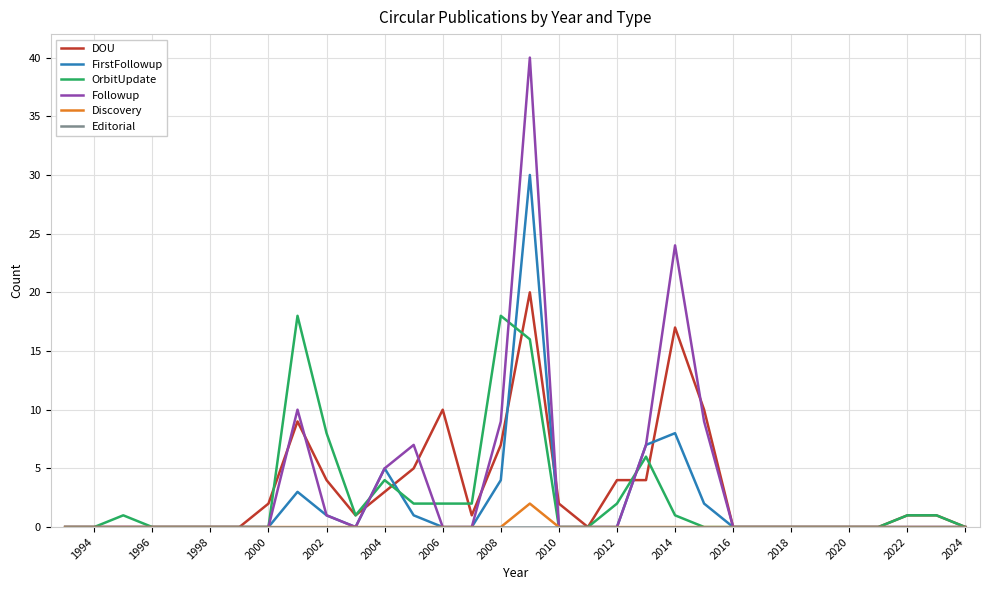

What is the greatest value displayed?

40